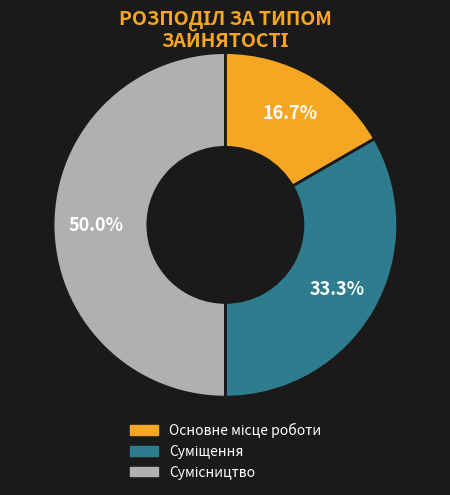

Is there a majority slice in this chart?

No